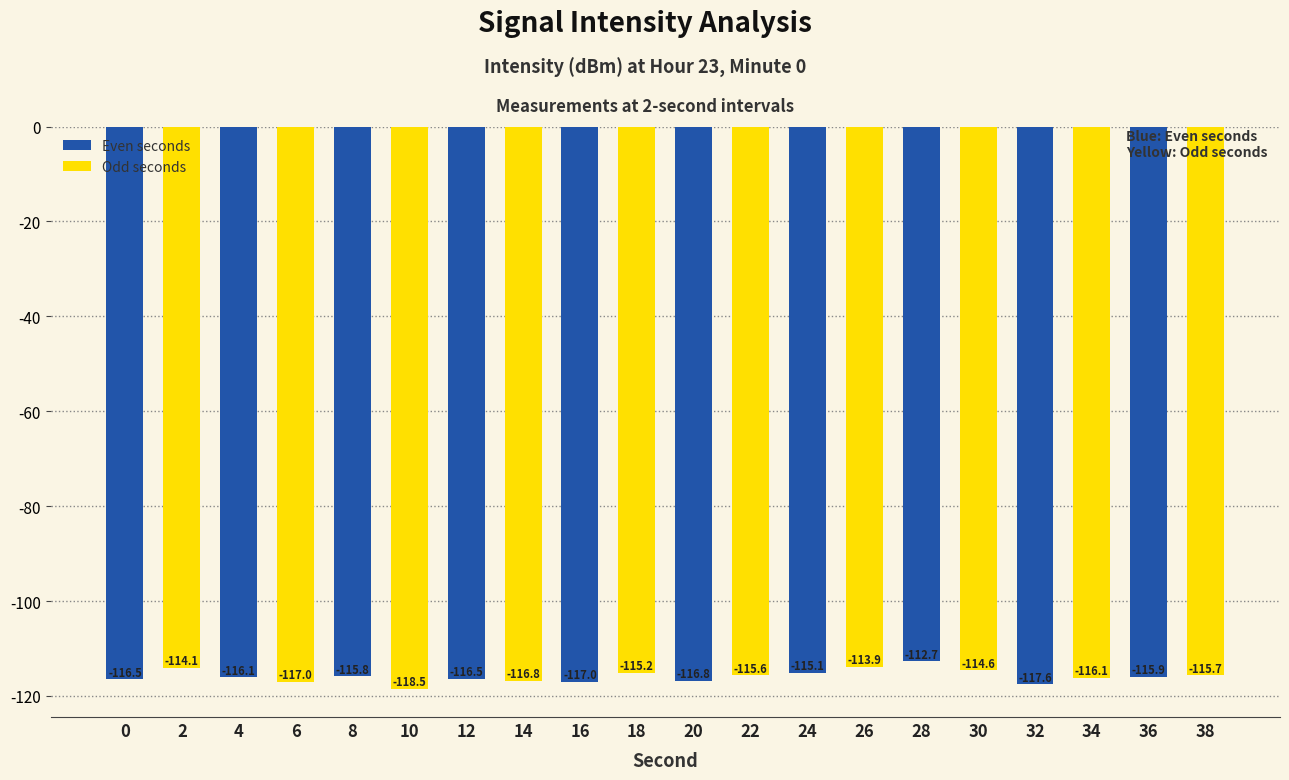

Which label corresponds to the largest value in the chart?

28